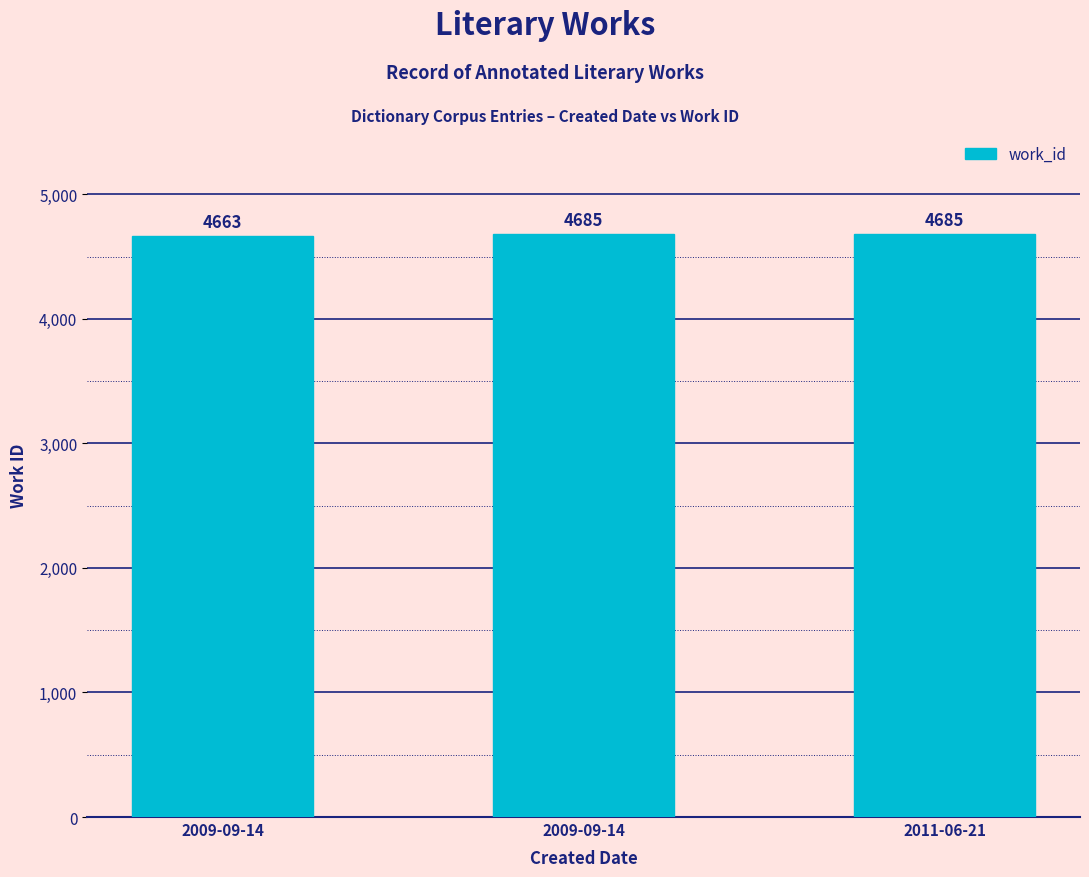

Is it true that the value at 2011-06-21 is 4685?

True